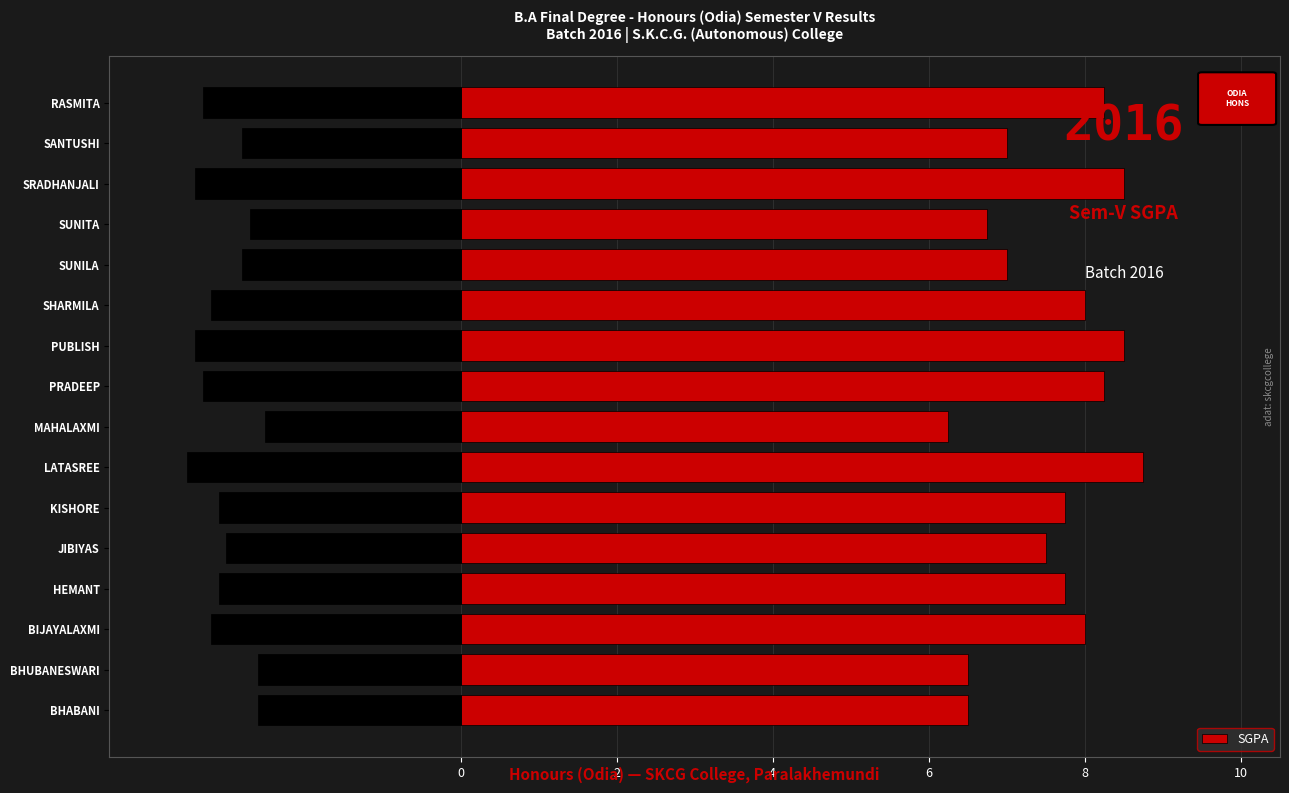

The SGPA series shows 2.3 at LATASREE. True or false?

False